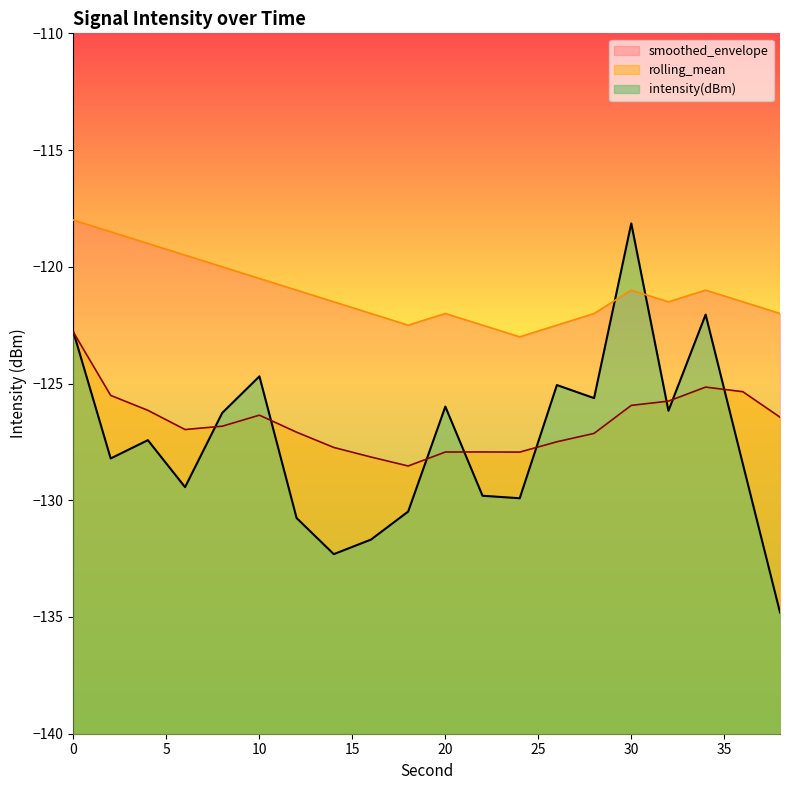

What is the difference between the rolling_mean values at 24 and 12?

0.9